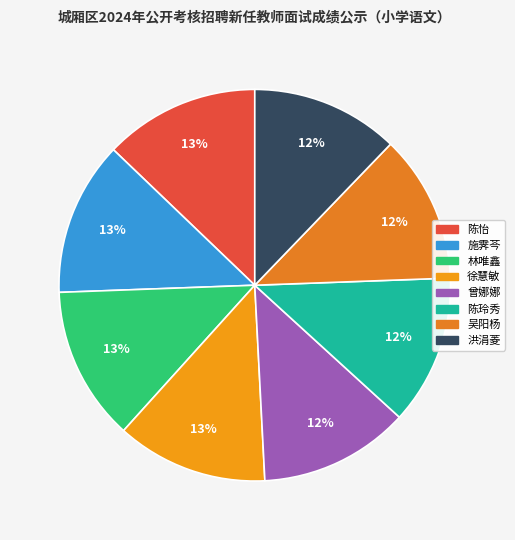

Is 林唯鑫 the majority of the pie?

No